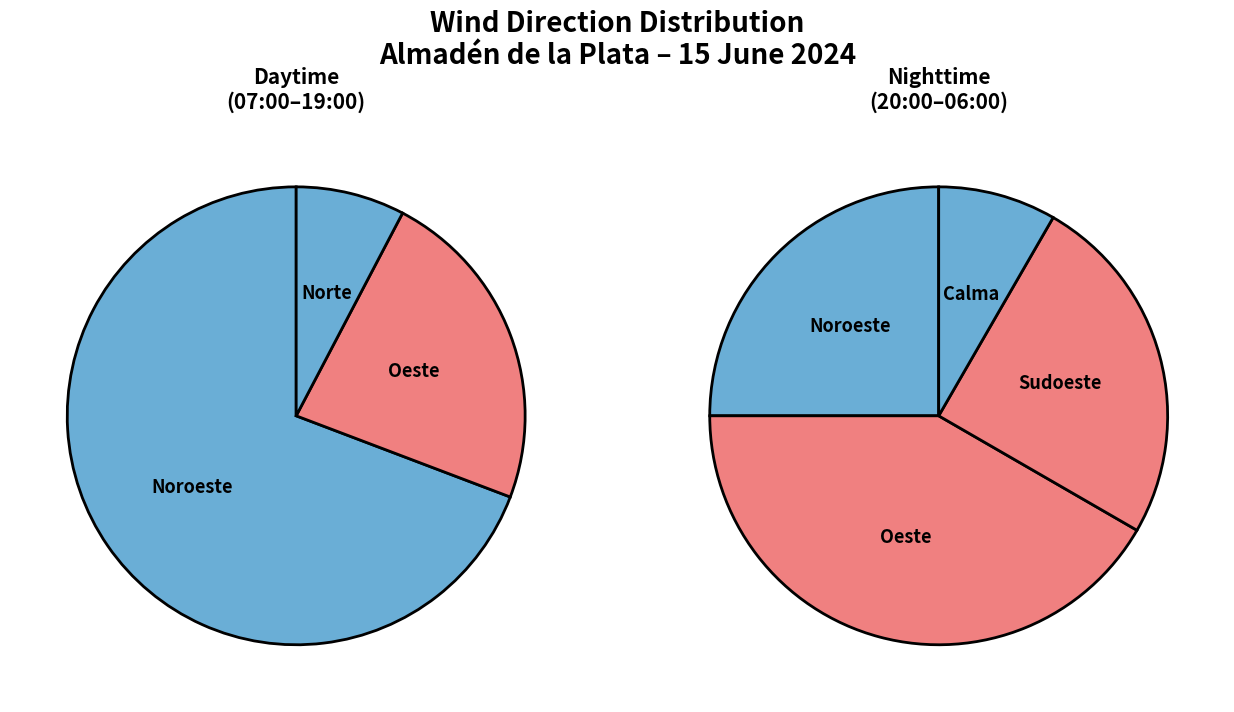

Which category has the smallest portion of the pie?

Norte